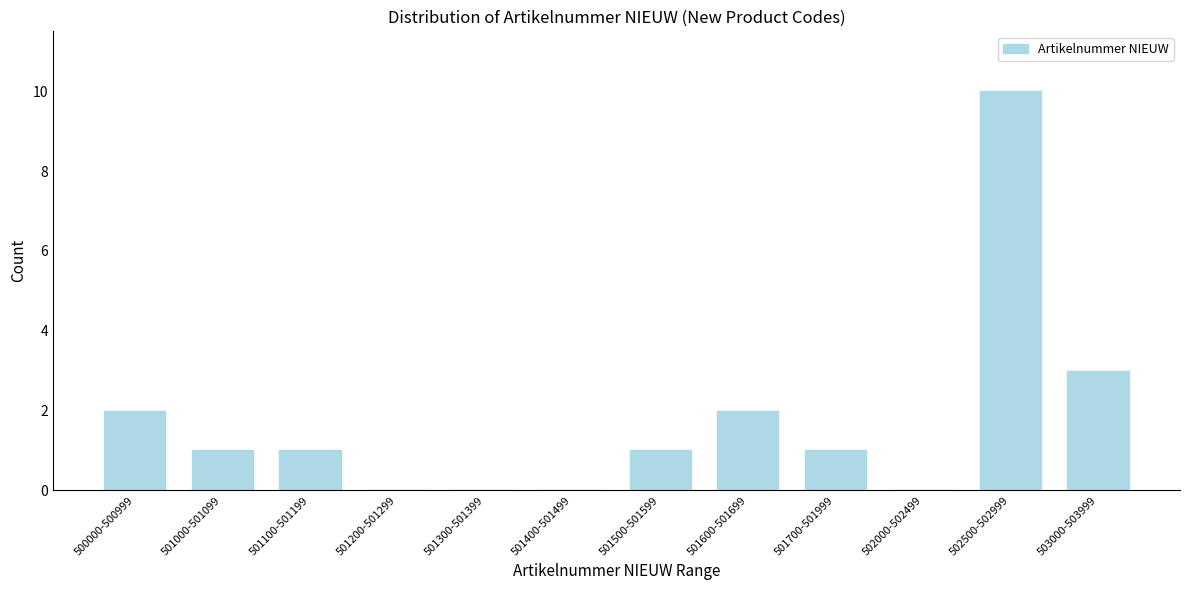

Reading left to right, list all the values displayed in this chart.

500000-500999=2	501000-501099=1	501100-501199=1	501200-501299=0	501300-501399=0	501400-501499=0	501500-501599=1	501600-501699=2	501700-501999=1	502000-502499=0	502500-502999=10	503000-503999=3